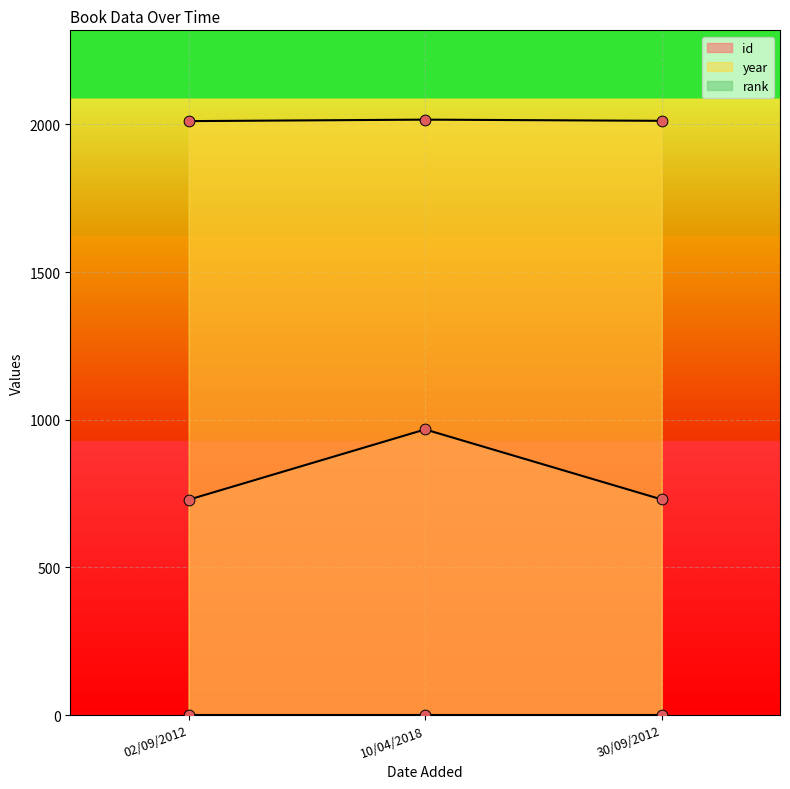

At which category is the sum across all series the highest?

10/04/2018